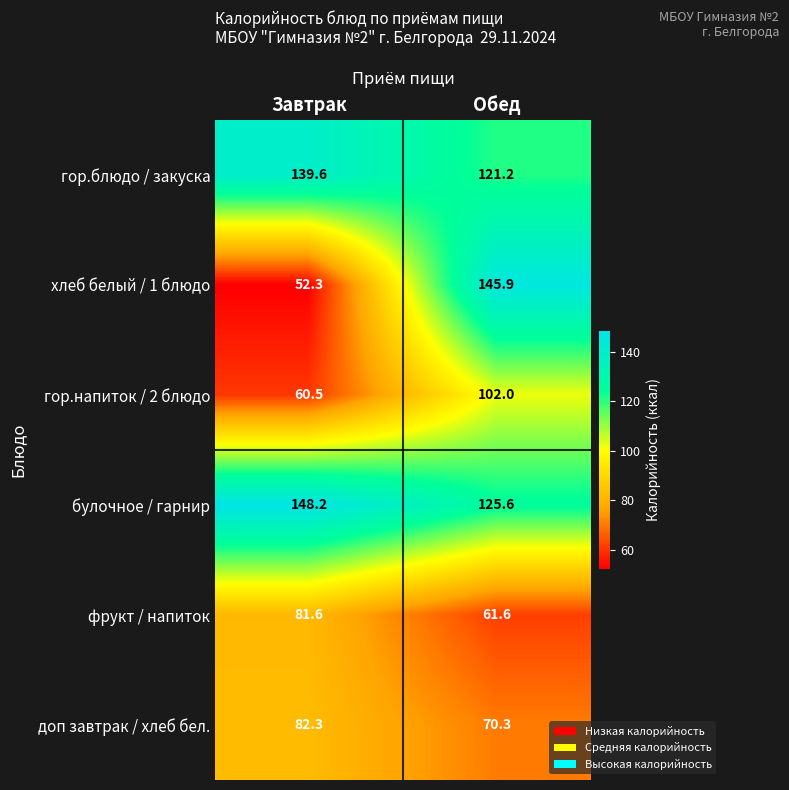

What is the total value across all series at Обед?

626.6